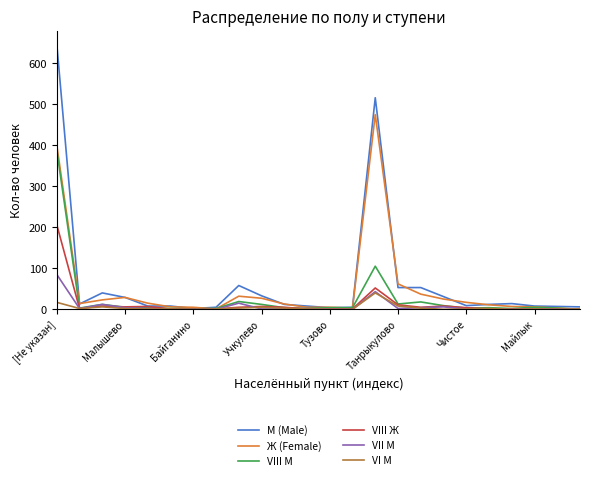

Which series has the widest spread of values?

М (Male)